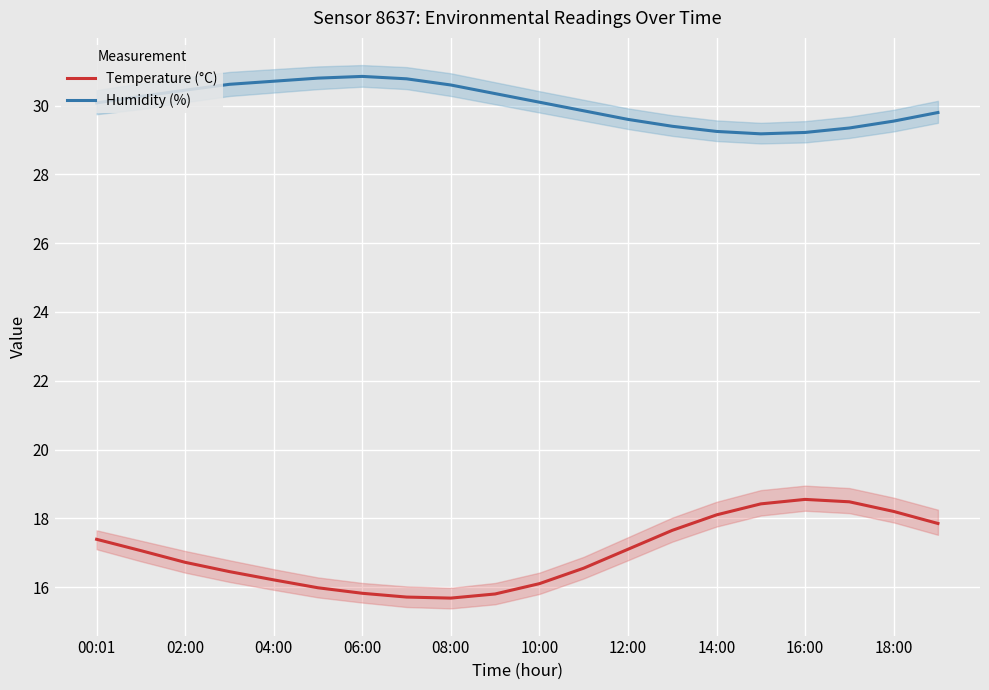

What is the highest value of the Temperature (°C) series?

18.6